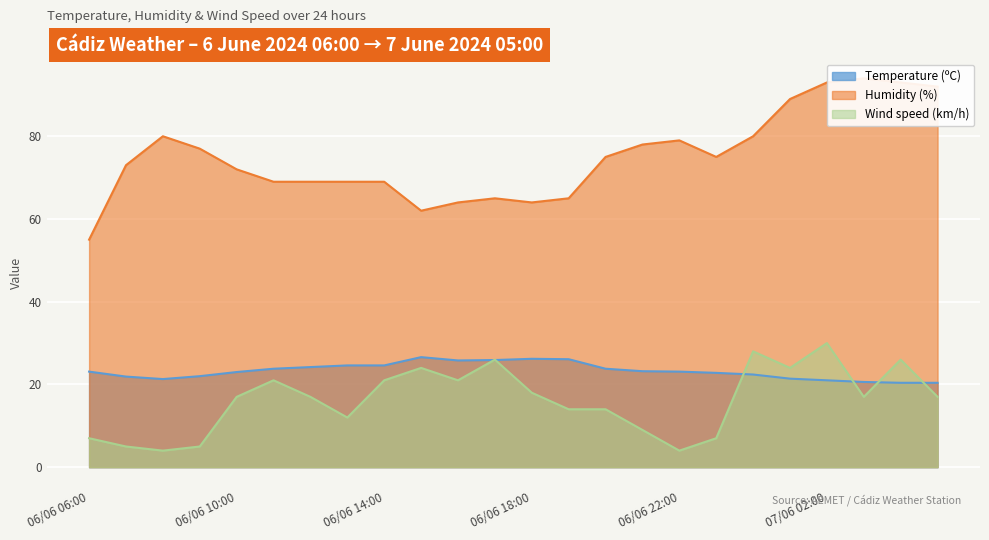

True or false: Wind speed (km/h) and Humidity (%) intersect in this chart.

False